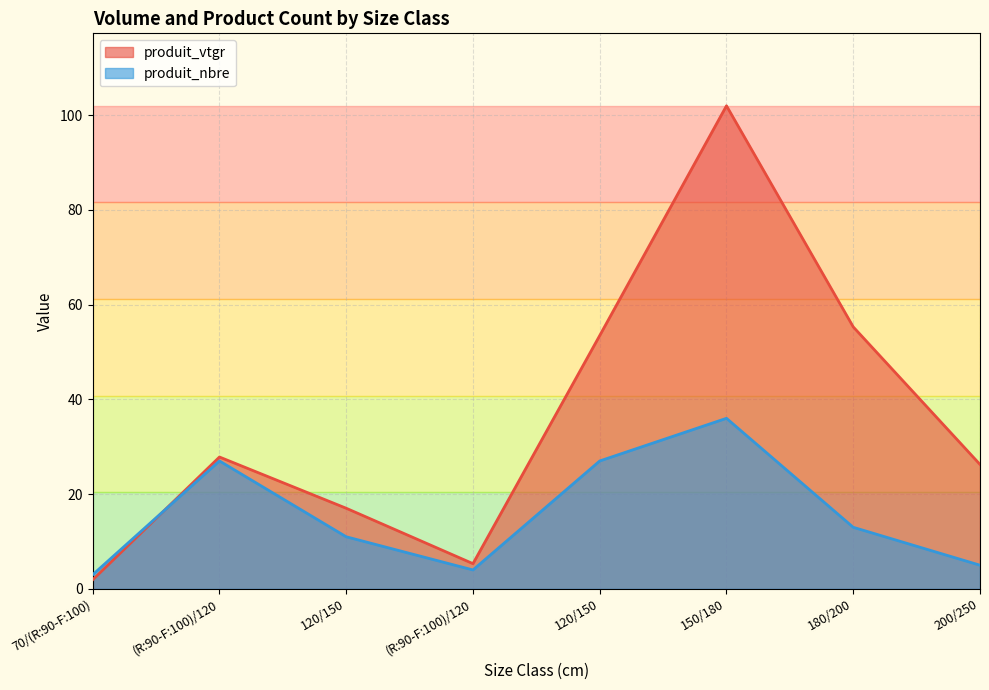

Which series changed the most between (R:90-F:100)/120 and 200/250?

produit_nbre